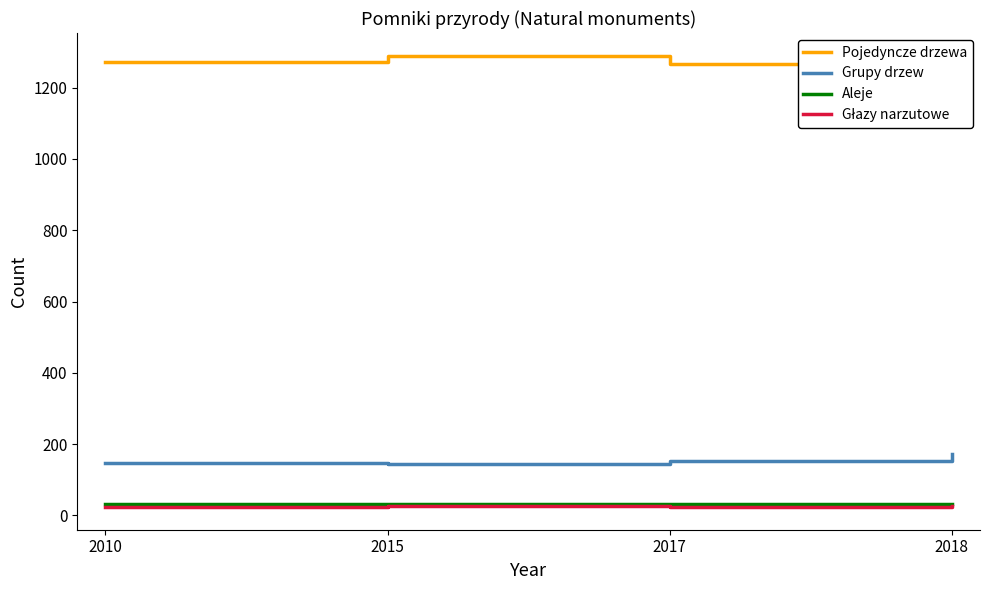

The Aleje series shows 58 at 2010. True or false?

False